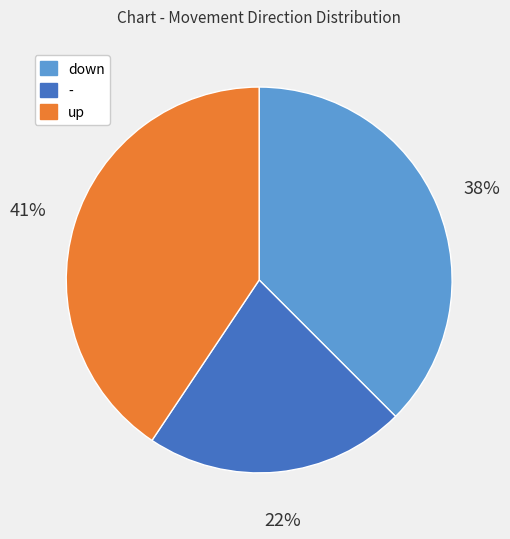

Do down and - together represent more than half of the pie?

Yes